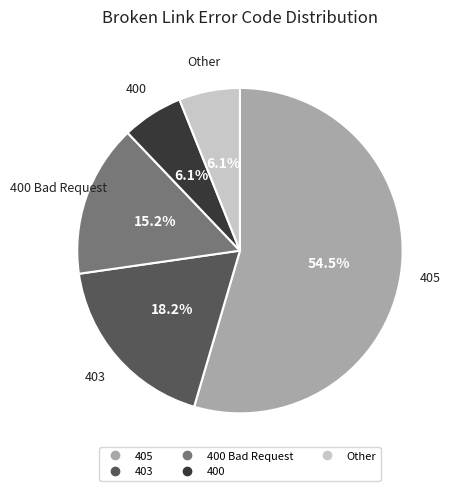

Does any single category account for the majority?

Yes